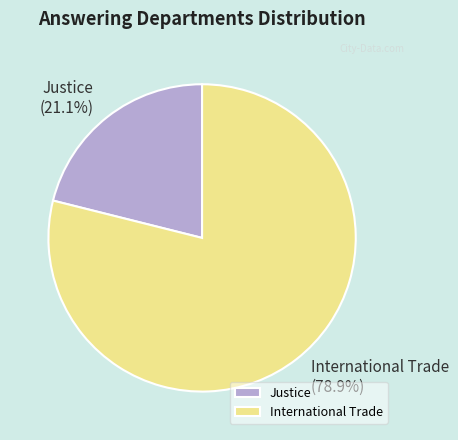

What percentage is the International Trade slice, to the nearest percent?

79%